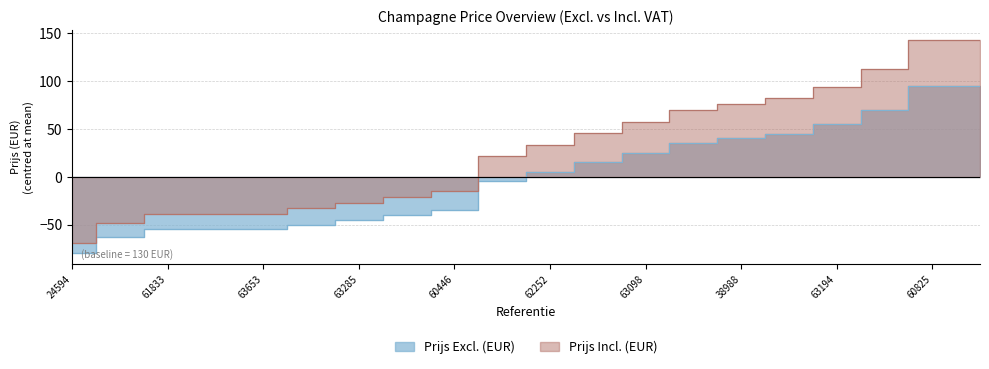

What is the difference between the second highest and second lowest values in the Prijs Excl. (EUR) series?

157.5